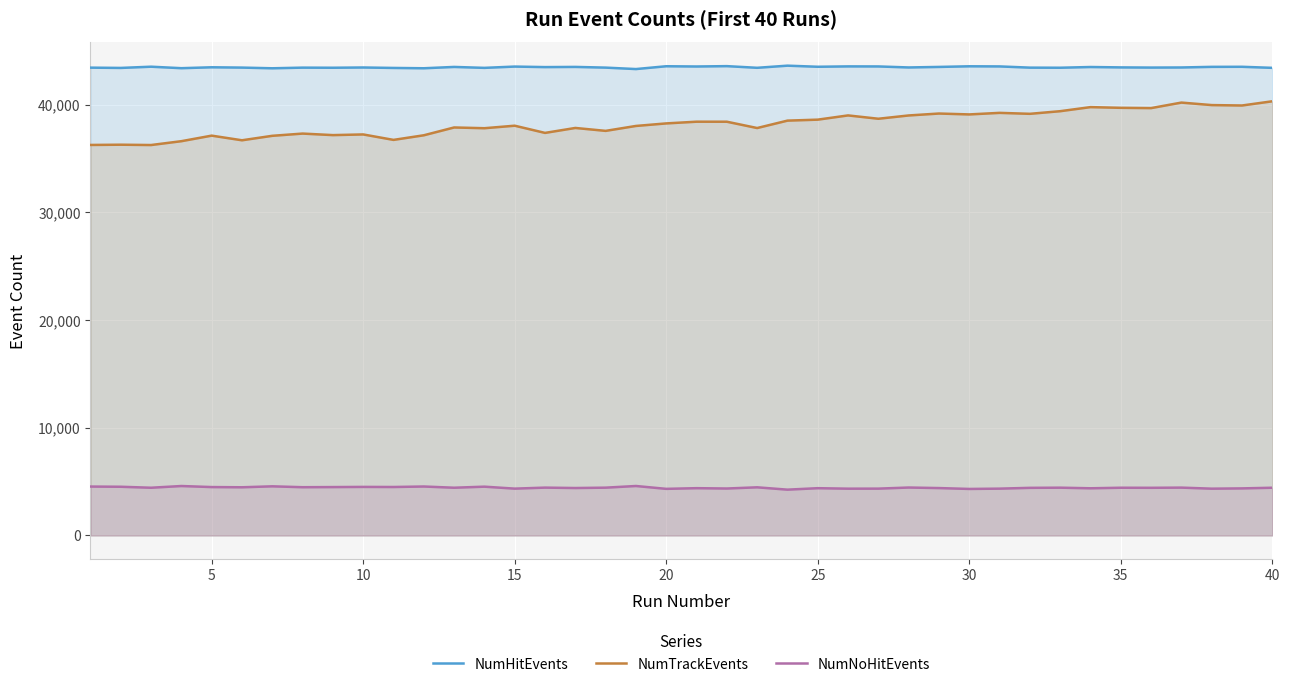

What is the difference between the maximum and minimum values in the NumHitEvents series?

315